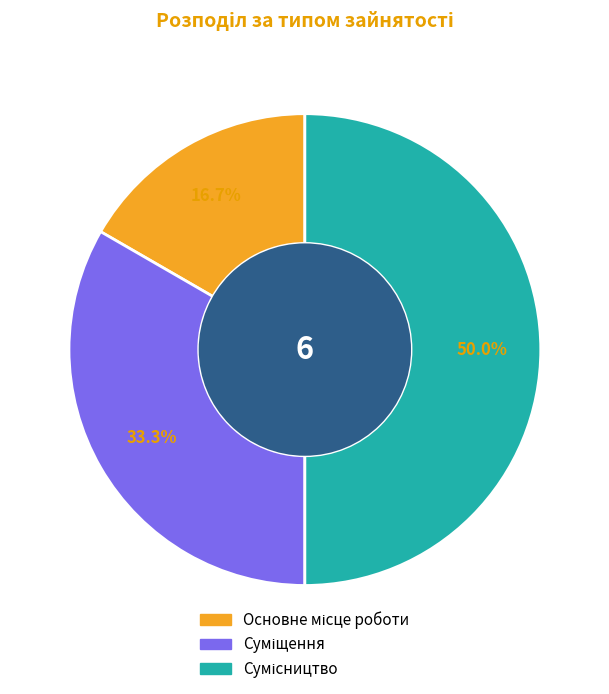

What is the total percentage of Сумісництво and Основне місце роботи?

66.7%